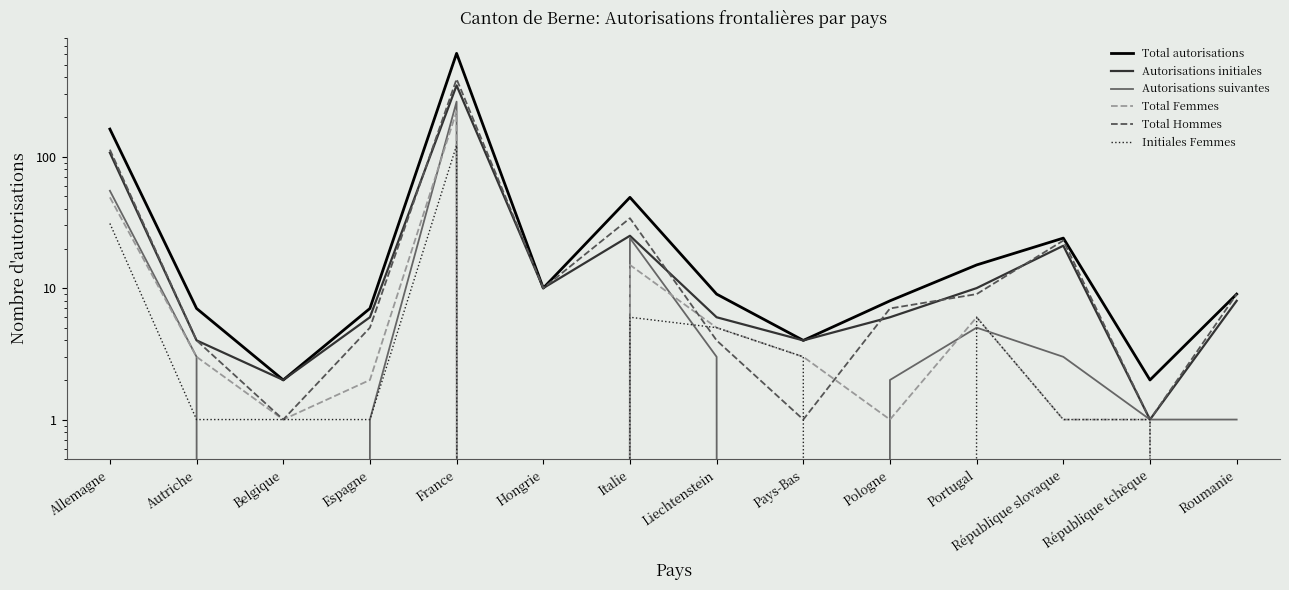

What is the total value across all series at République slovaque?

73